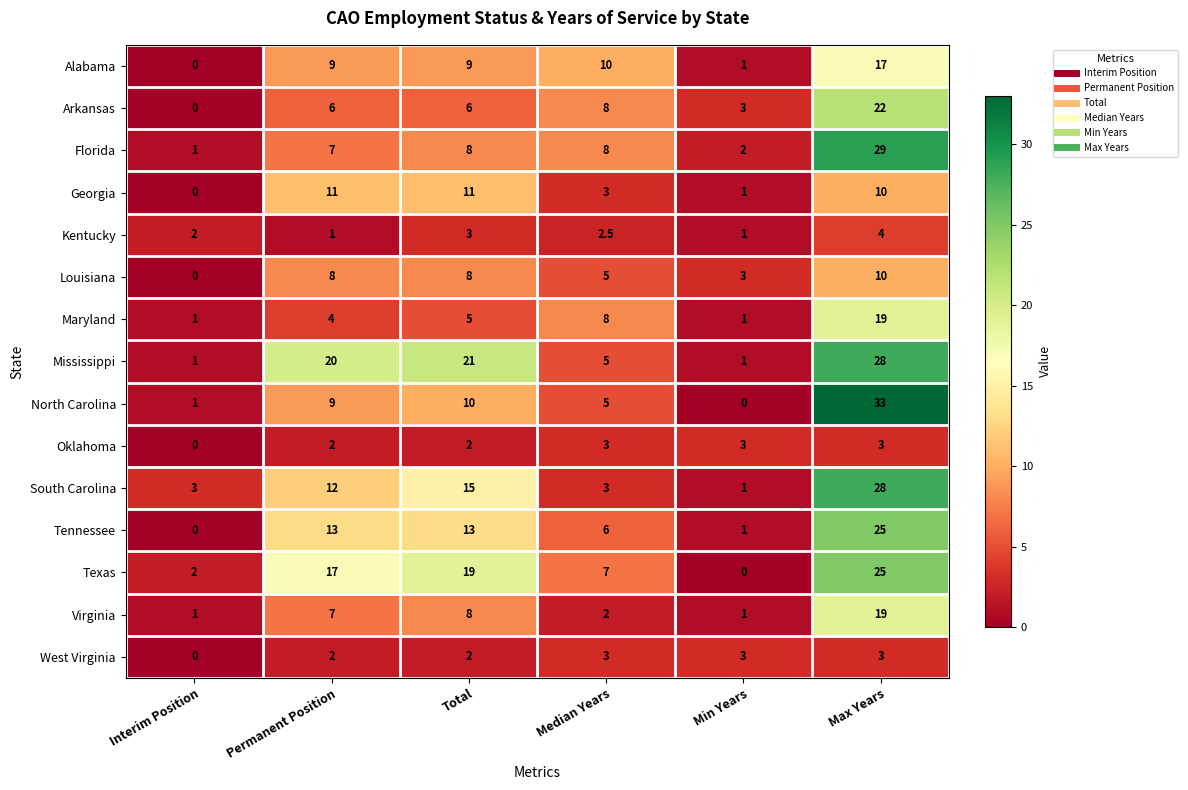

Which series has the largest range (max minus min)?

North Carolina